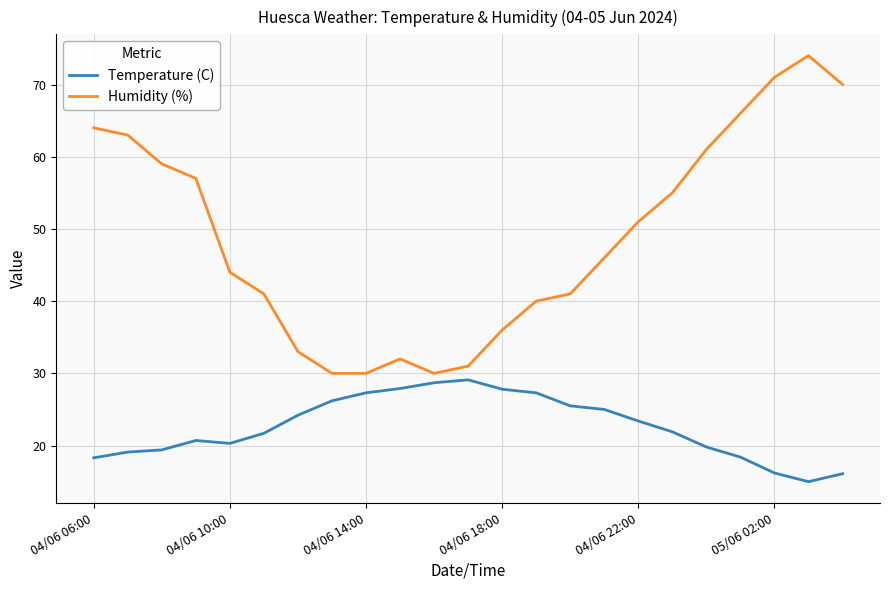

True or false: Temperature (C) and Humidity (%) intersect in this chart.

False